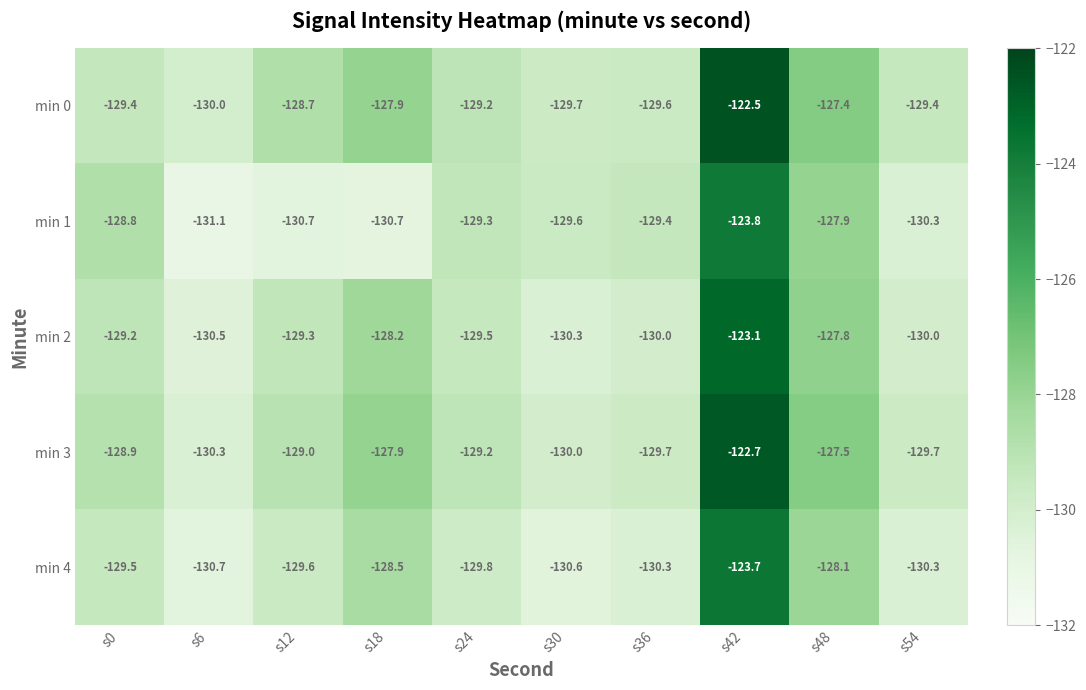

Which category has the highest value in the min 0 series?

s42